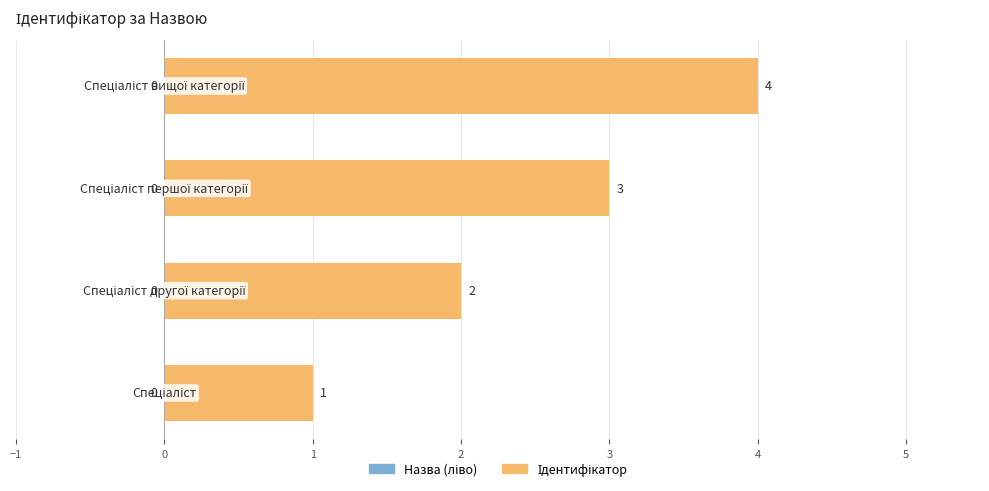

How many values are between 2 and 4?

3